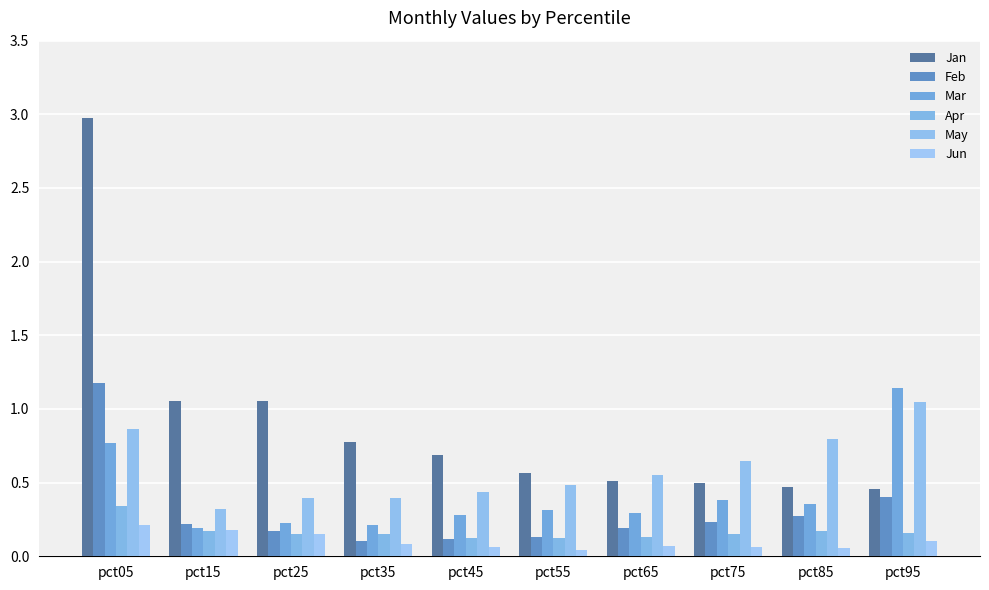

Rank the series by their maximum value, from lowest to highest.

Jun, Apr, May, Mar, Feb, Jan